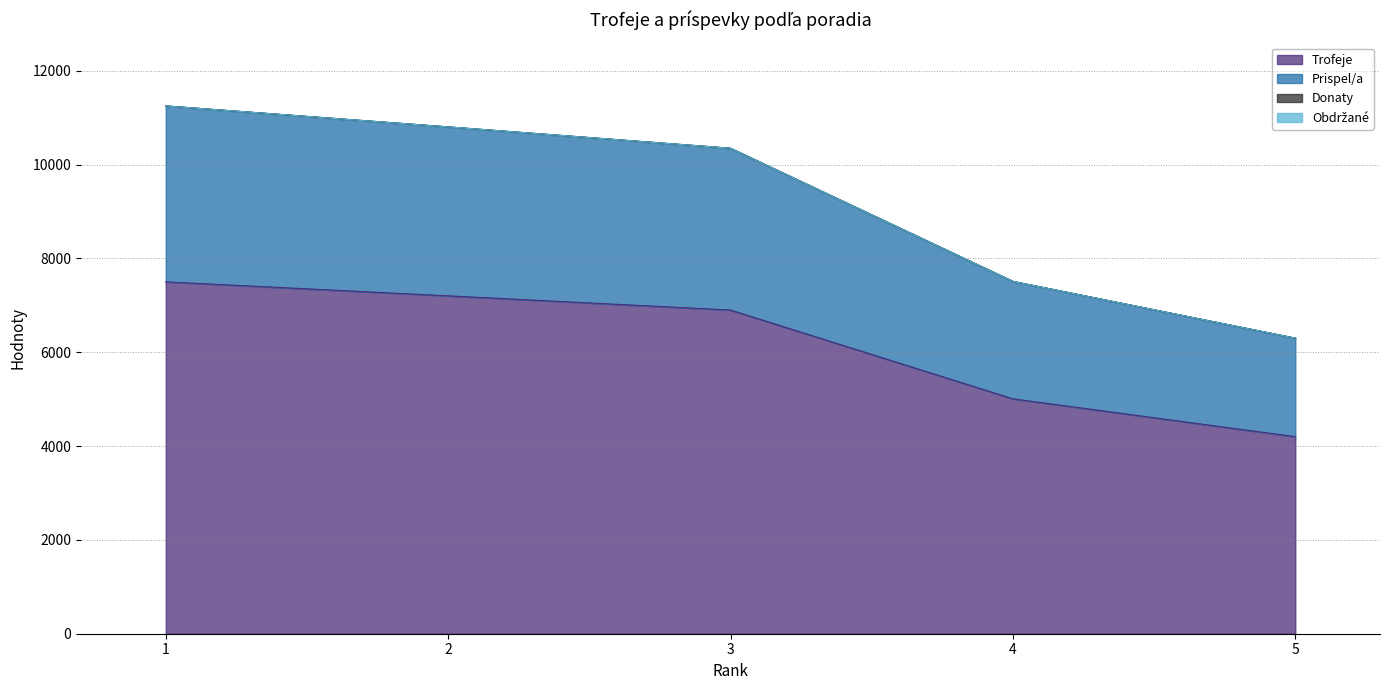

True or false: Trofeje and Prispel/a cross at least once.

False